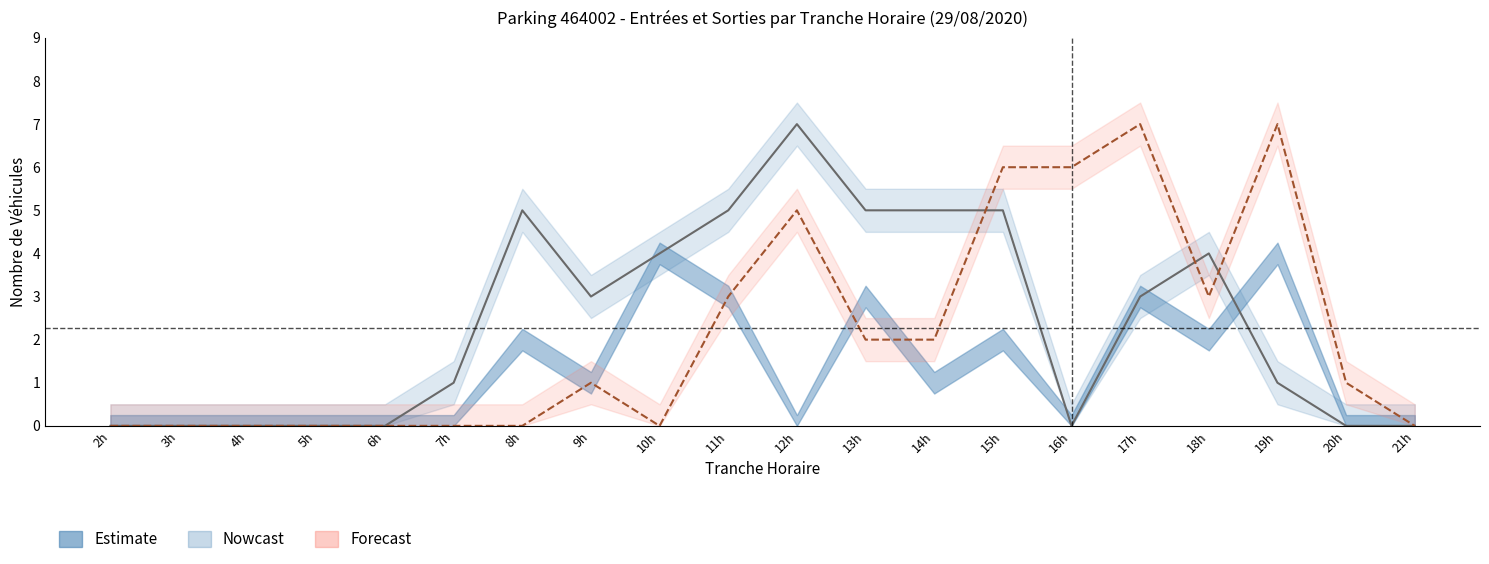

Which has a higher value, 9h or 21h?

9h